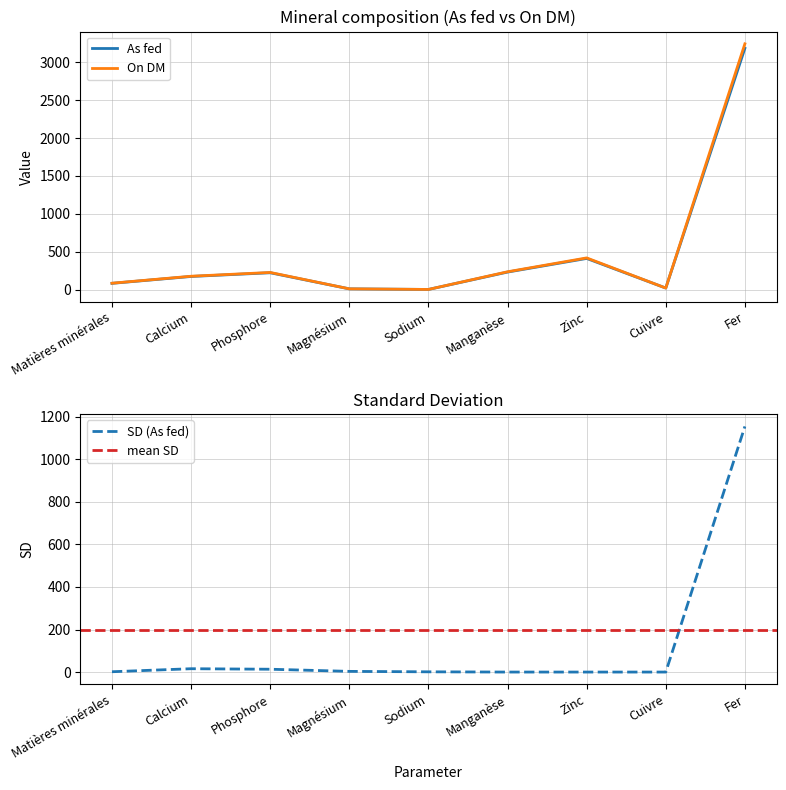

Which series has the widest spread of values?

On DM